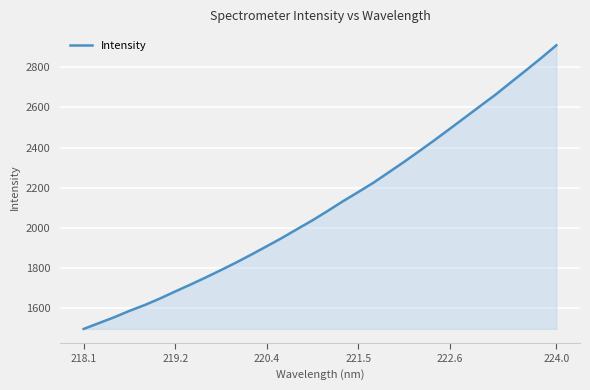

What is the maximum value shown in the chart?

2910.8